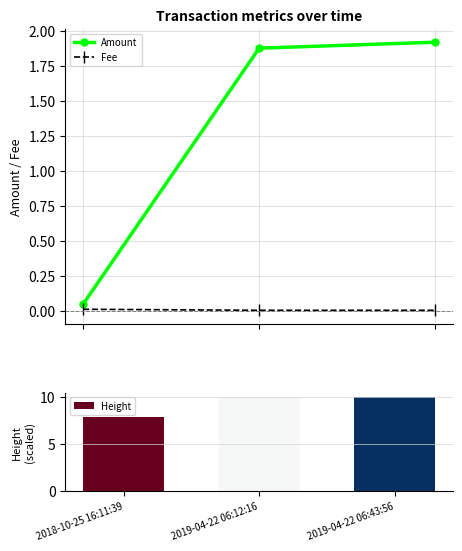

What is the label of the 3rd bar from the left?

2019-04-22 06:43:56